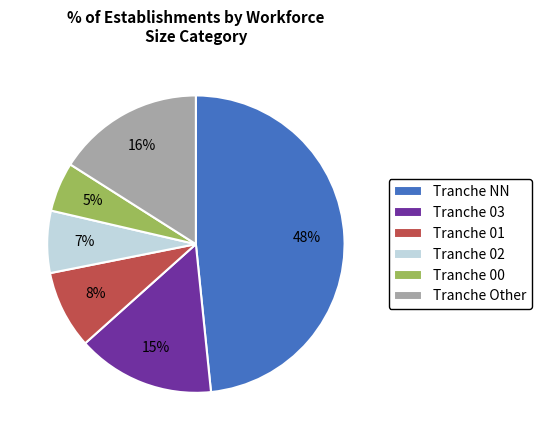

What is the largest slice in the pie chart?

Tranche NN